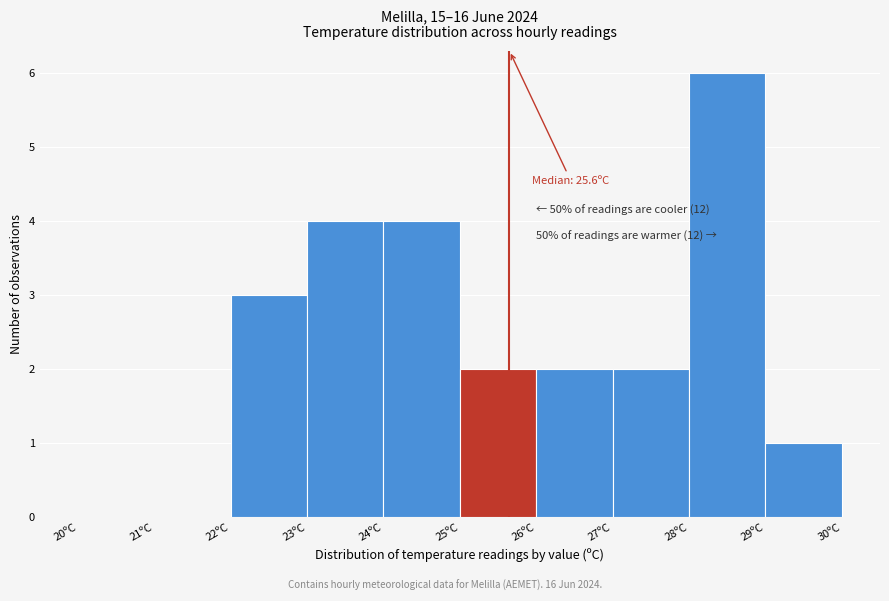

Over which range of the x-axis is the bar tallest?

28 to 29